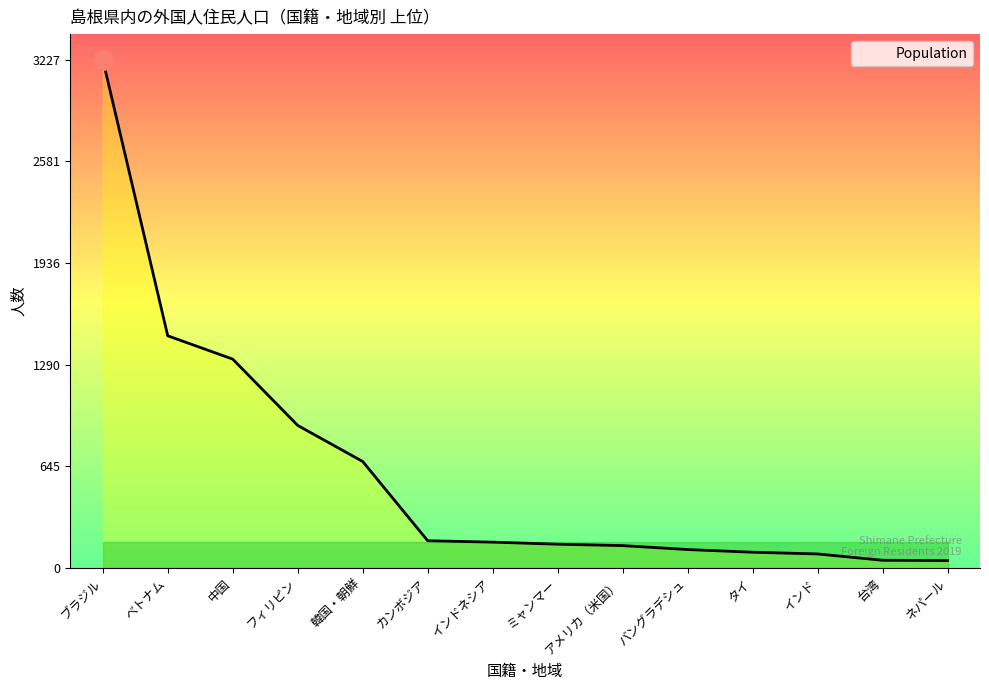

The value at タイ is 99. True or false?

True